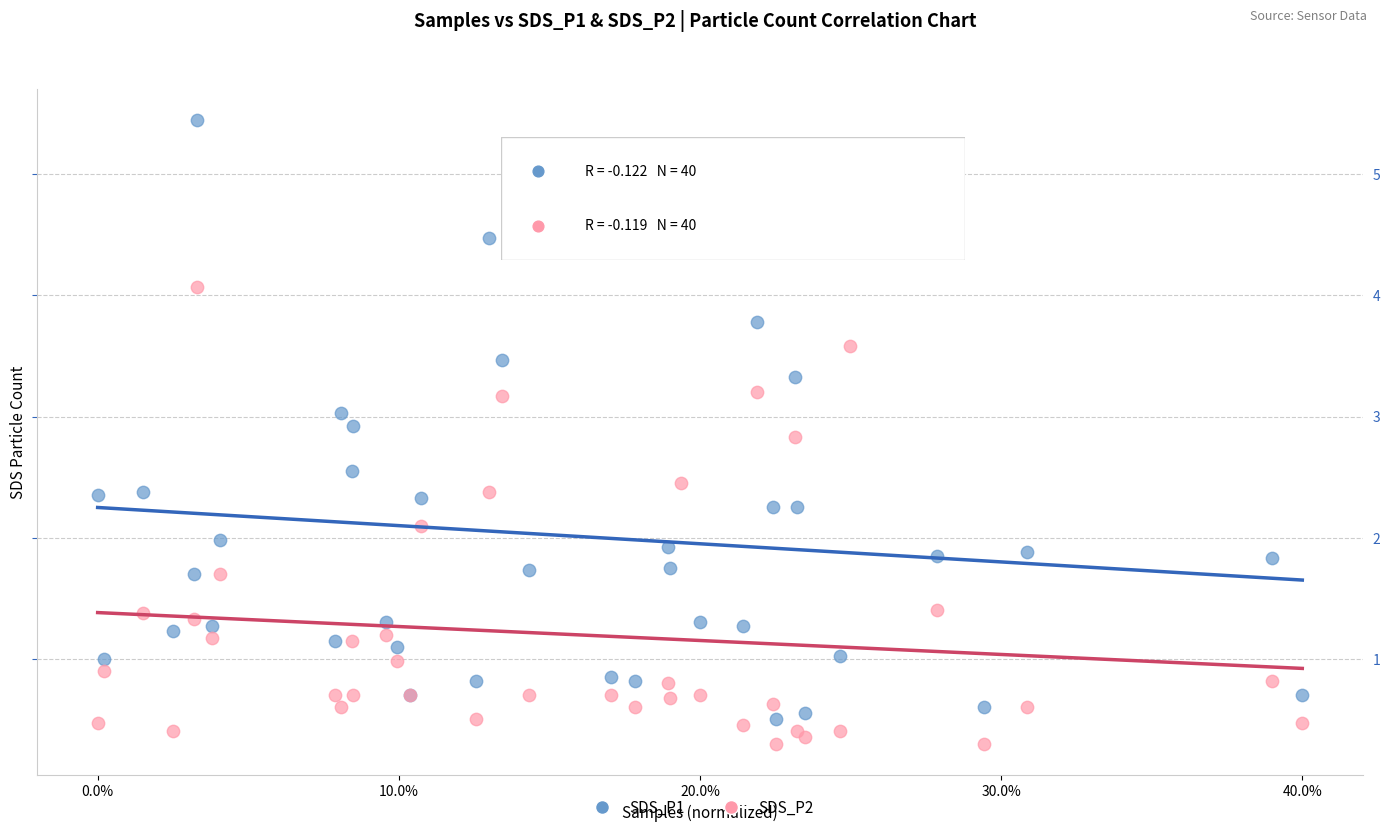

Which series has the widest spread of Y values?

SDS_P1